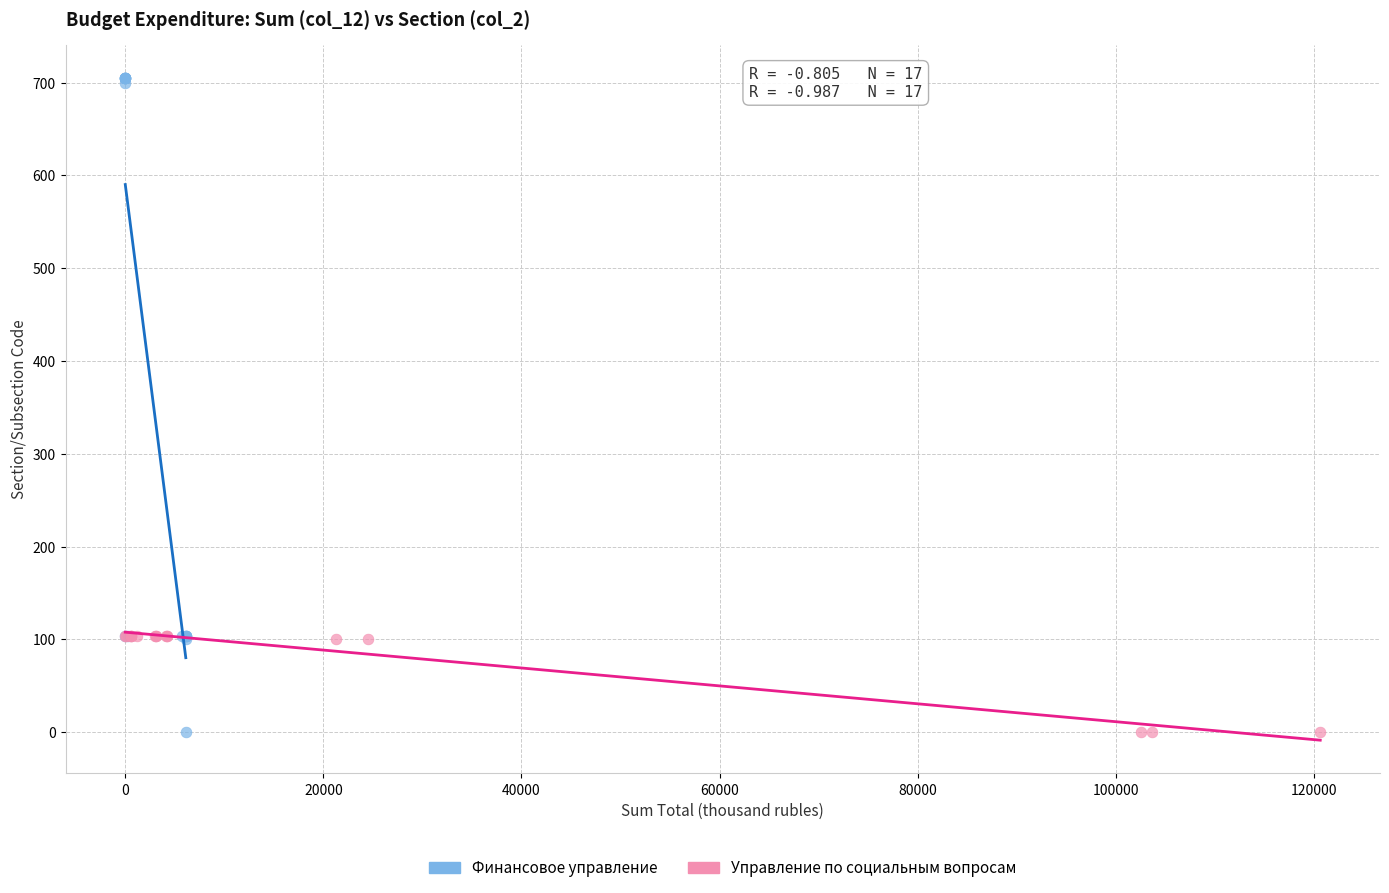

Which series contains the highest Y value?

Финансовое управление